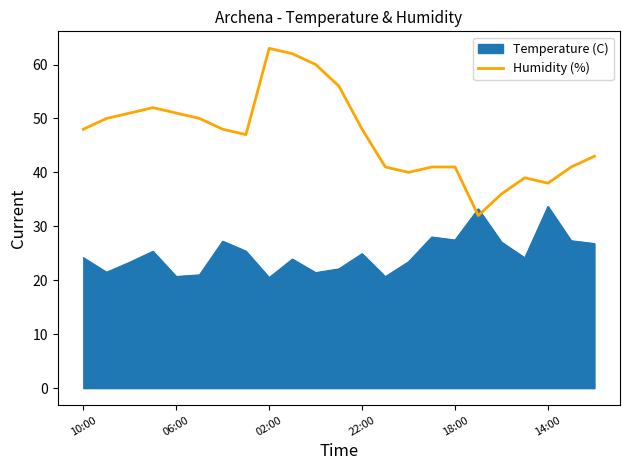

Which series has the largest total across all categories?

Humidity (%)